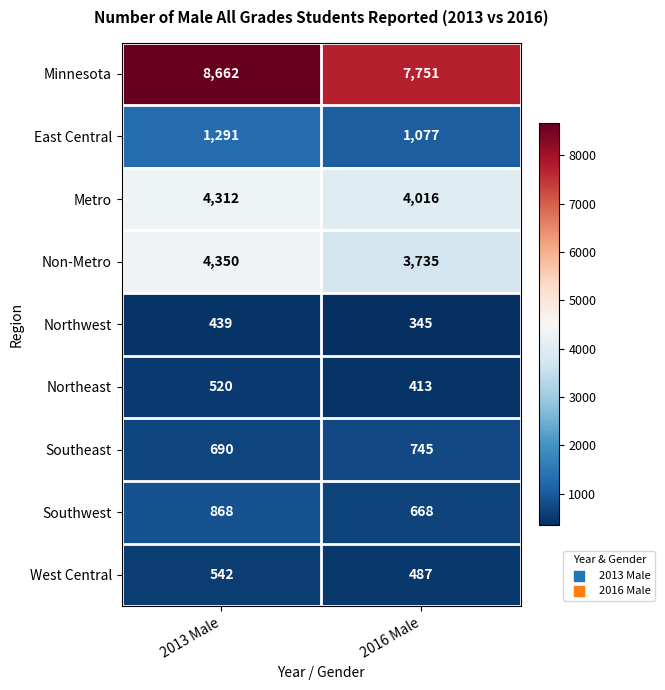

Read the Northeast value at 2016 Male.

413